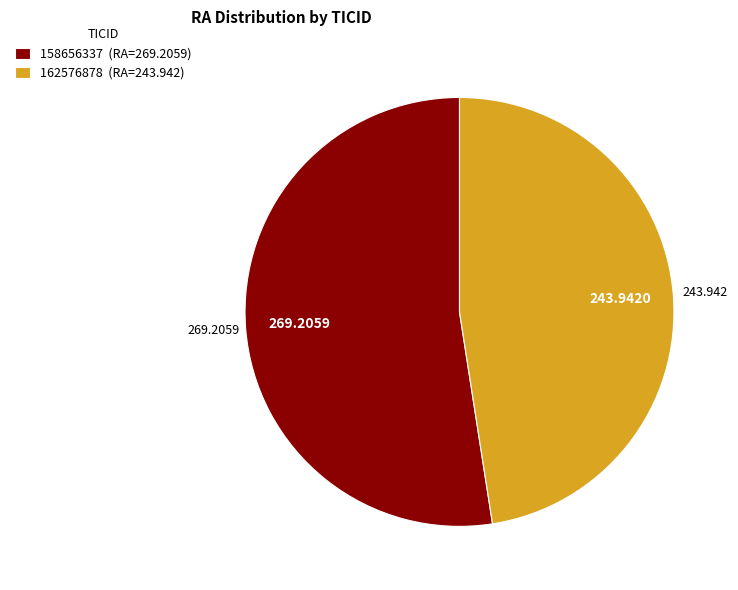

Does 162576878 account for over 50% of the chart?

No